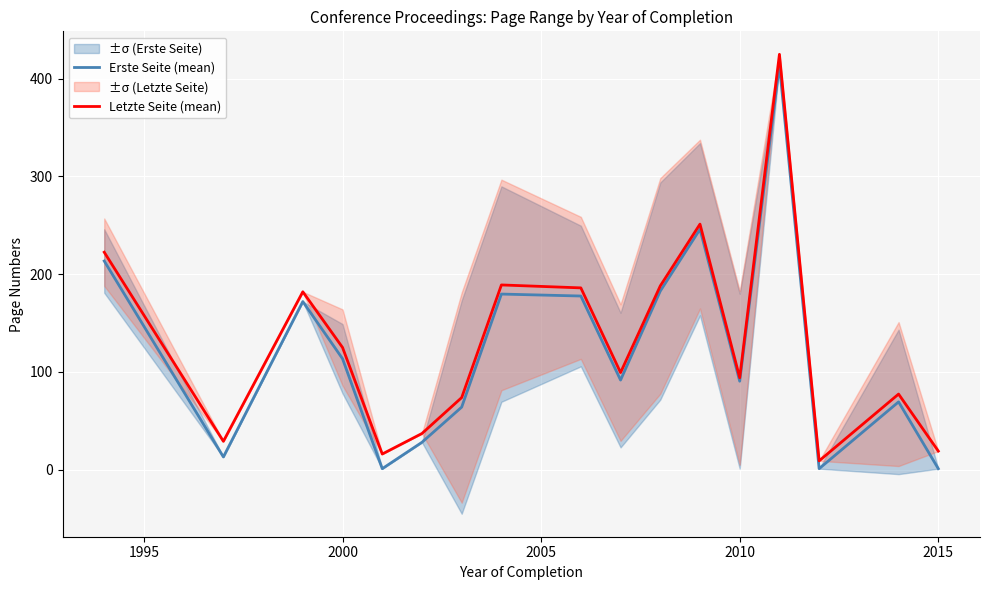

What is the lowest value of the Letzte Seite (mean) series?

9.0